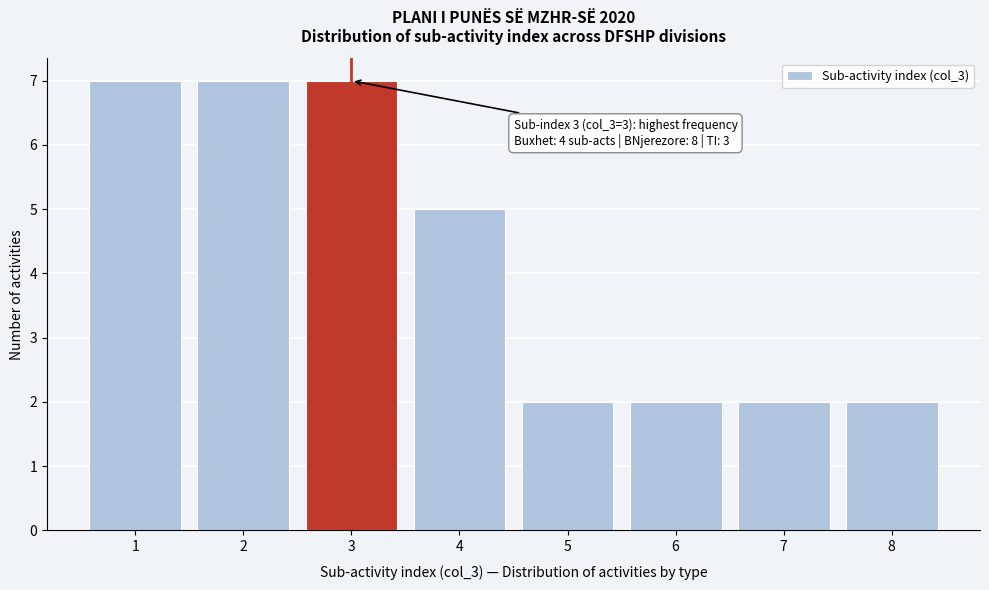

Reading left to right, transcribe all the data shown in this chart.

1=7	2=7	3=7	4=5	5=2	6=2	7=2	8=2